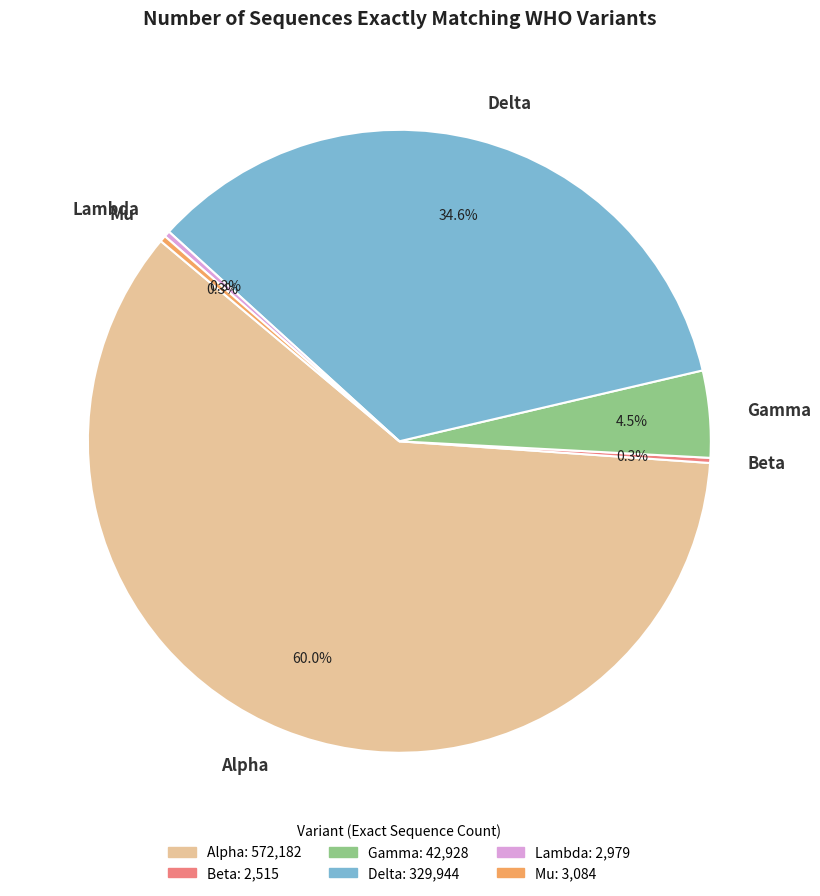

Do Delta and Lambda together represent more than half of the pie?

No